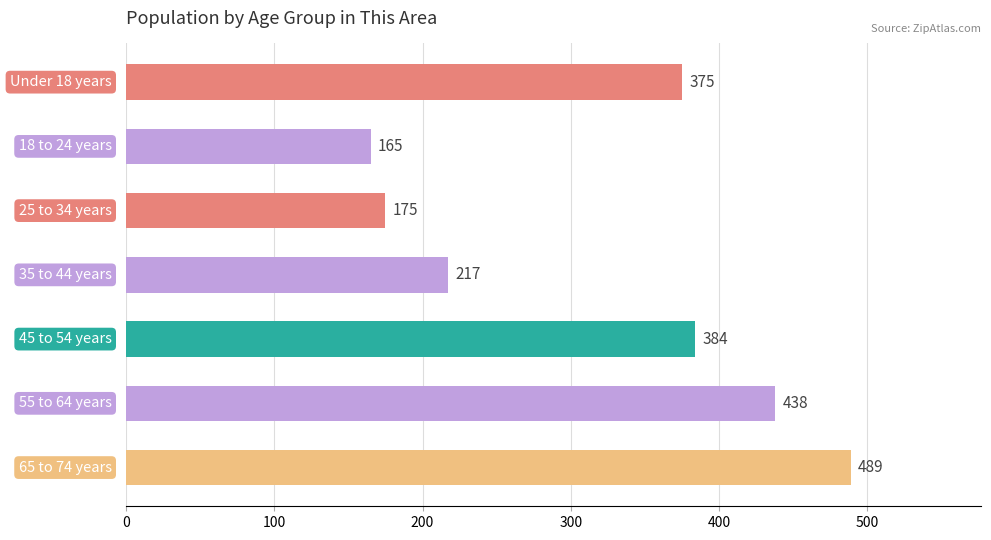

What is the difference between the maximum and minimum values?

324